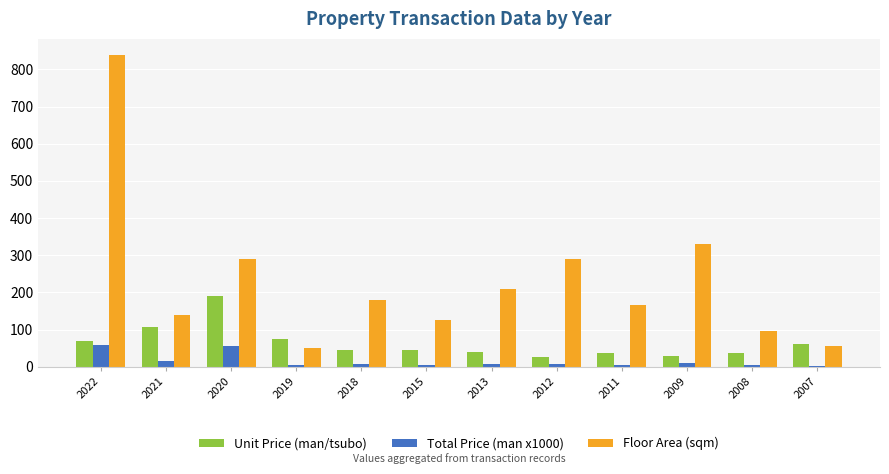

Is it true that Unit Price (man/tsubo) equals 74.0 at 2019?

True